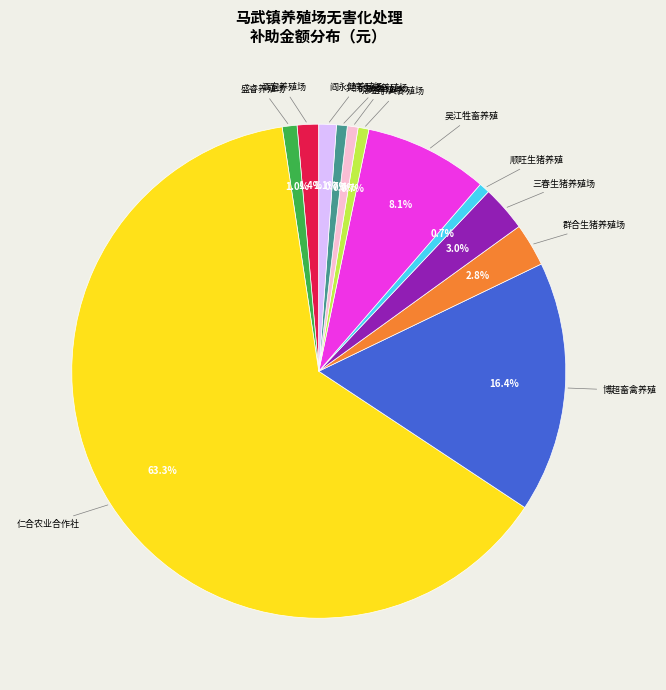

Does any single category account for the majority?

Yes